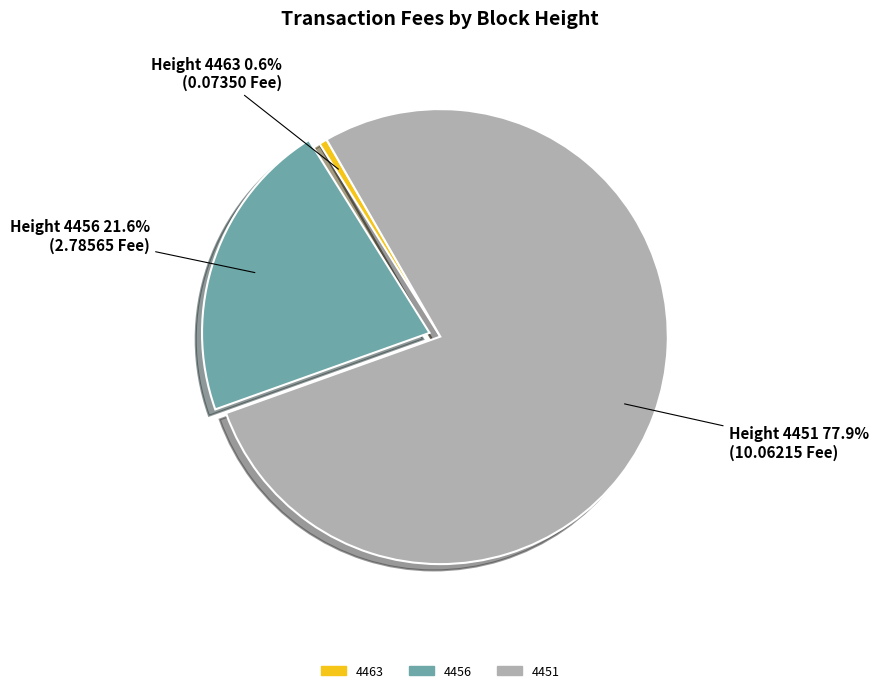

What is the largest slice in the pie chart?

4451